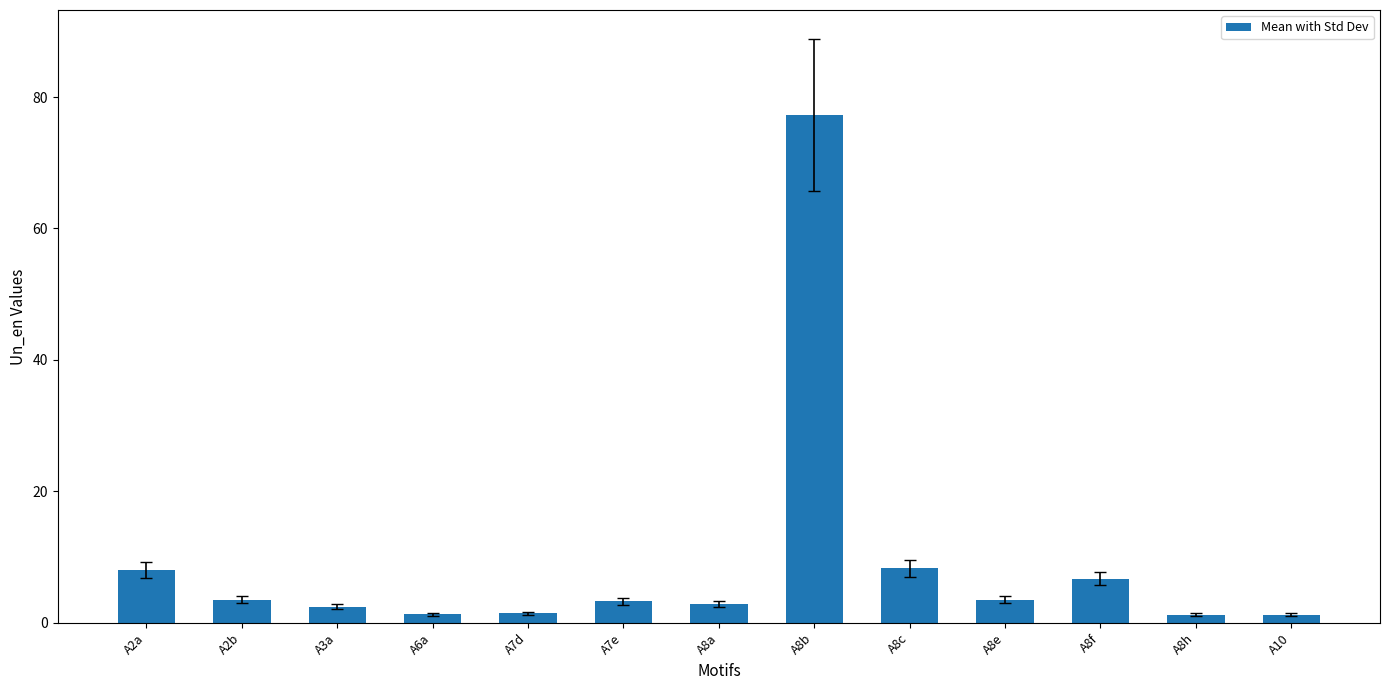

What is the label of the 9th bar from the right?

A7d